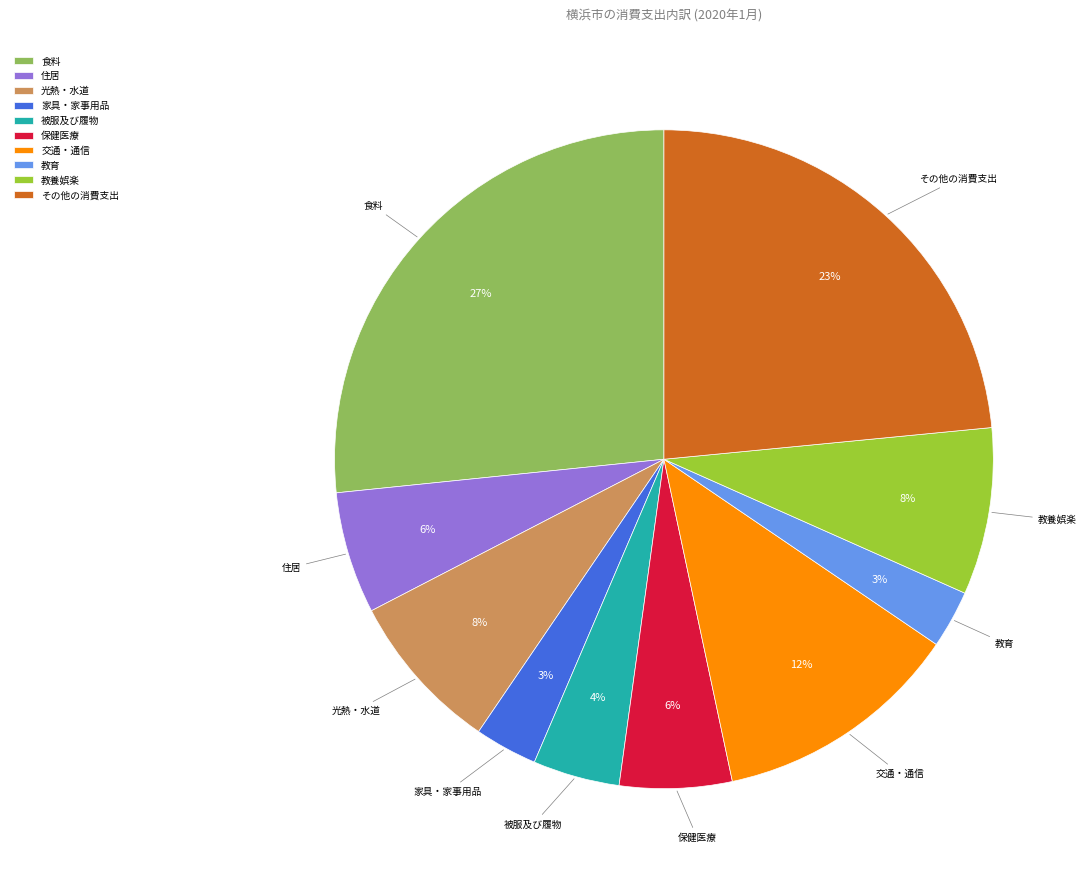

Which slice is the largest?

食料